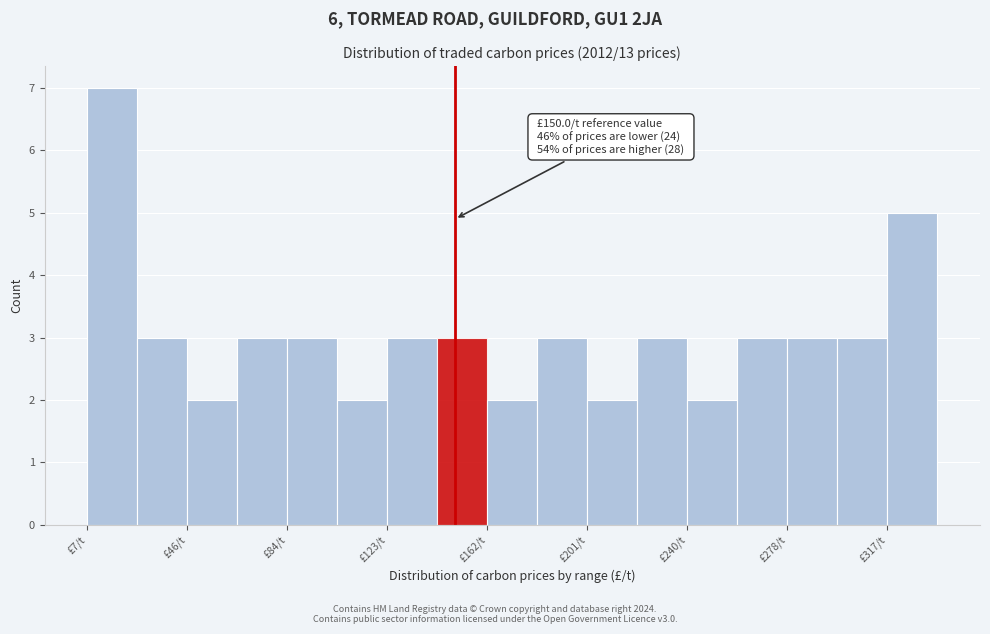

Read against the x-axis, roughly where is the centre of the tallest bar?

15